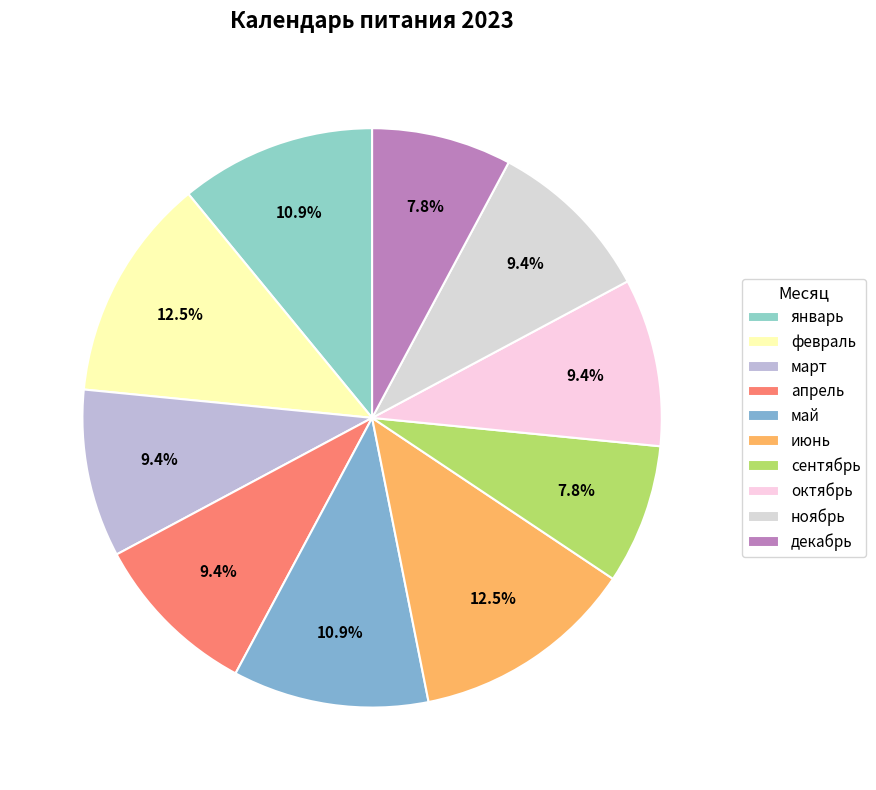

How many segments does this pie chart have?

10